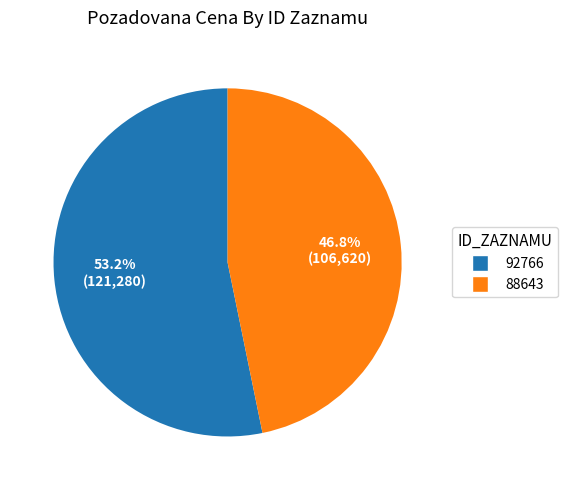

Is it true that 88643 is 39% of the pie?

False